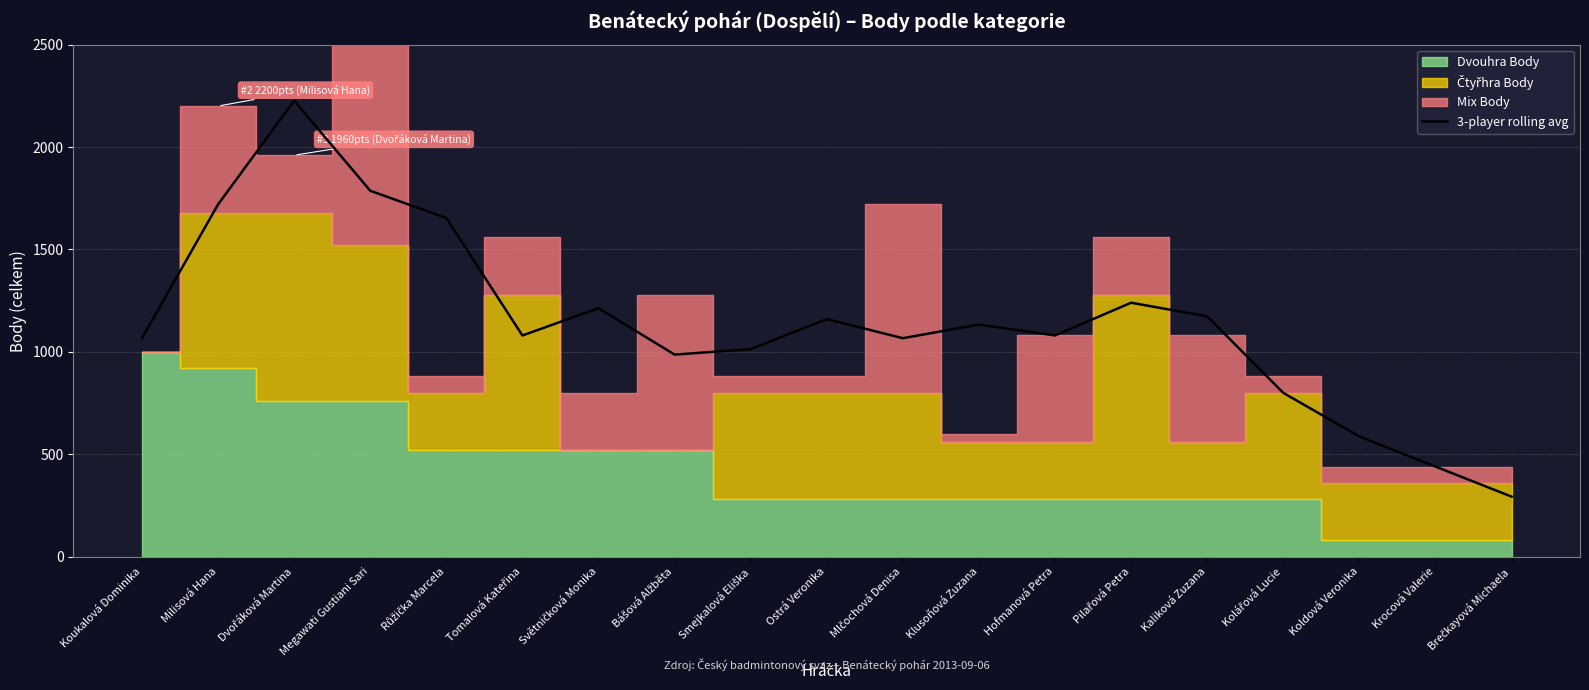

What is the change in value from Růžička Marcela to Tomalová Kateřina?

-573.3